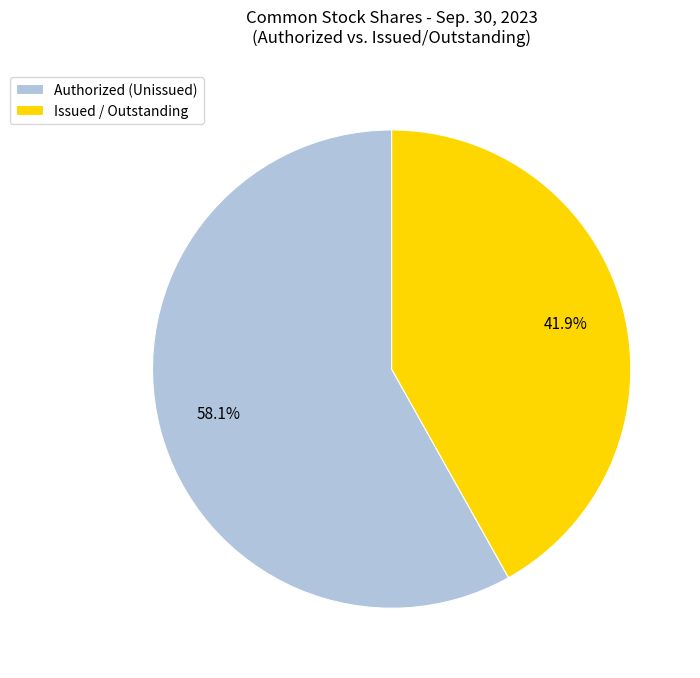

What percentage do Authorized (Unissued) and Issued / Outstanding together represent?

100.0%